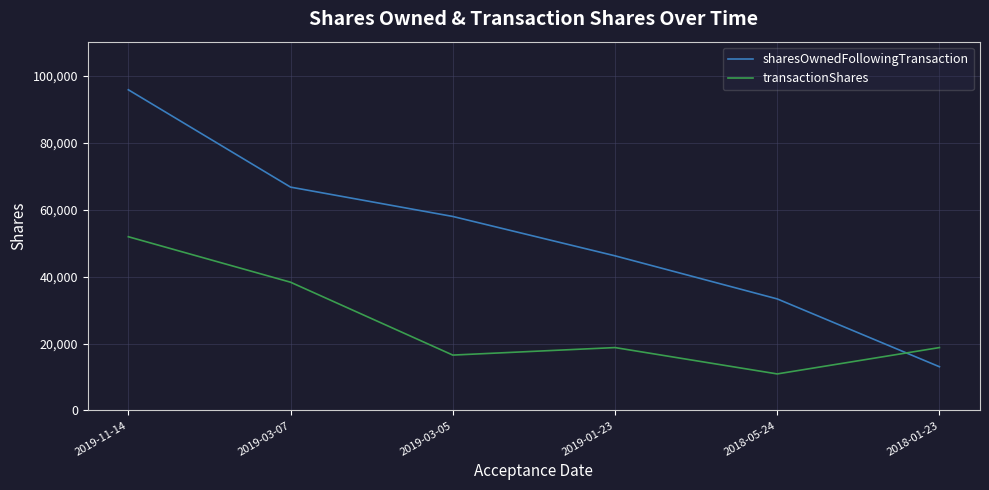

The value of transactionShares at 2019-03-07 is 18897. True or false?

False